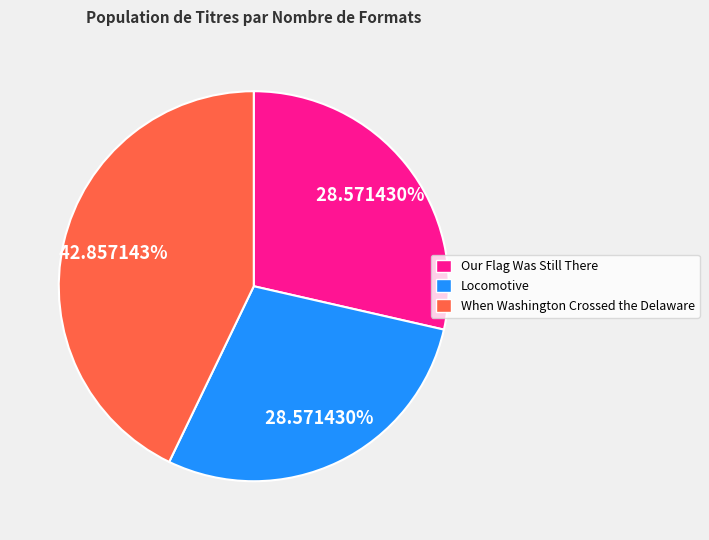

Count the number of slices in the pie.

3